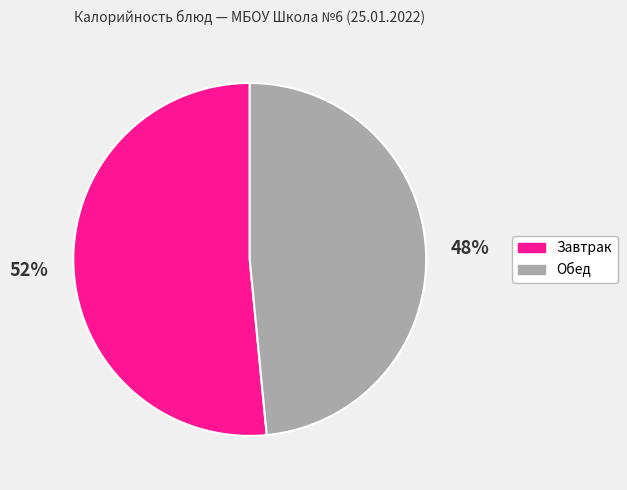

To the nearest percent, what is the combined percentage of Завтрак and Обед?

100%